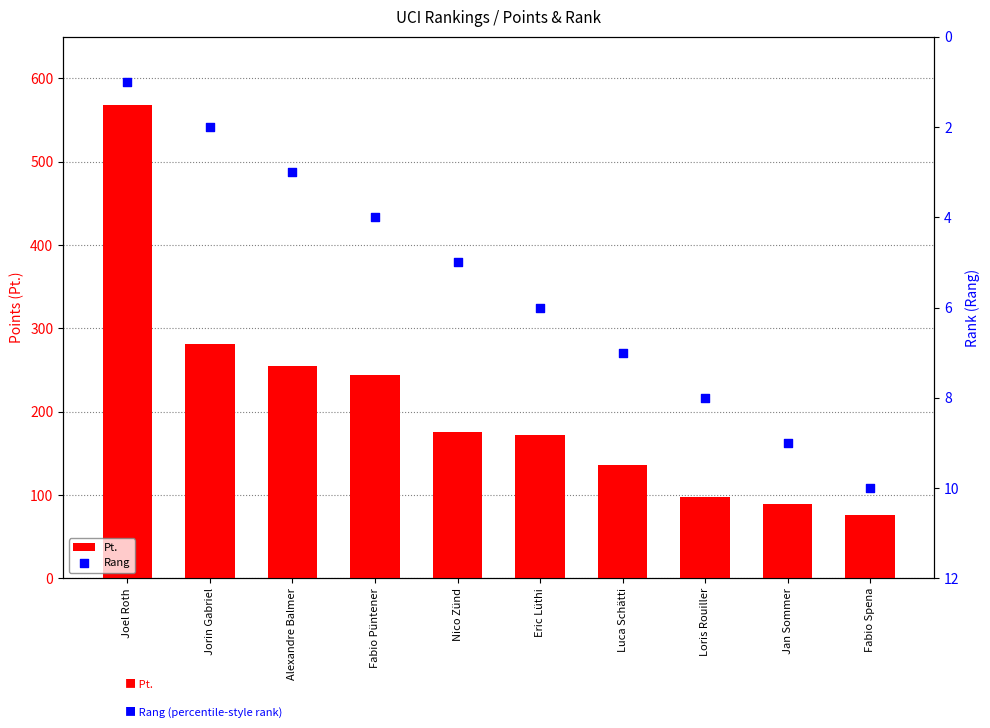

At which category is the sum across all series the highest?

Joel Roth